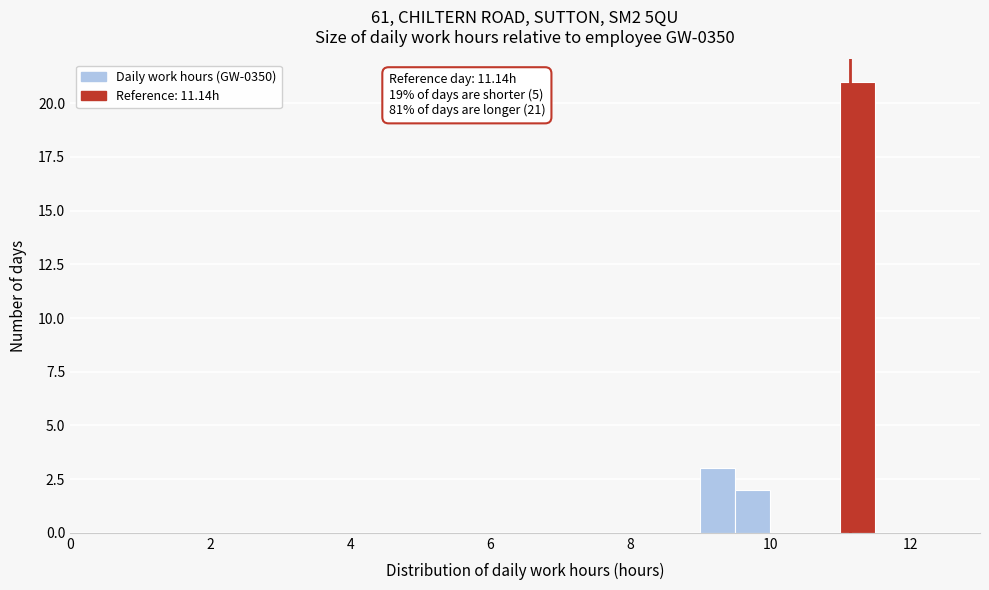

Read against the x-axis, roughly where is the centre of the tallest bar?

11.2